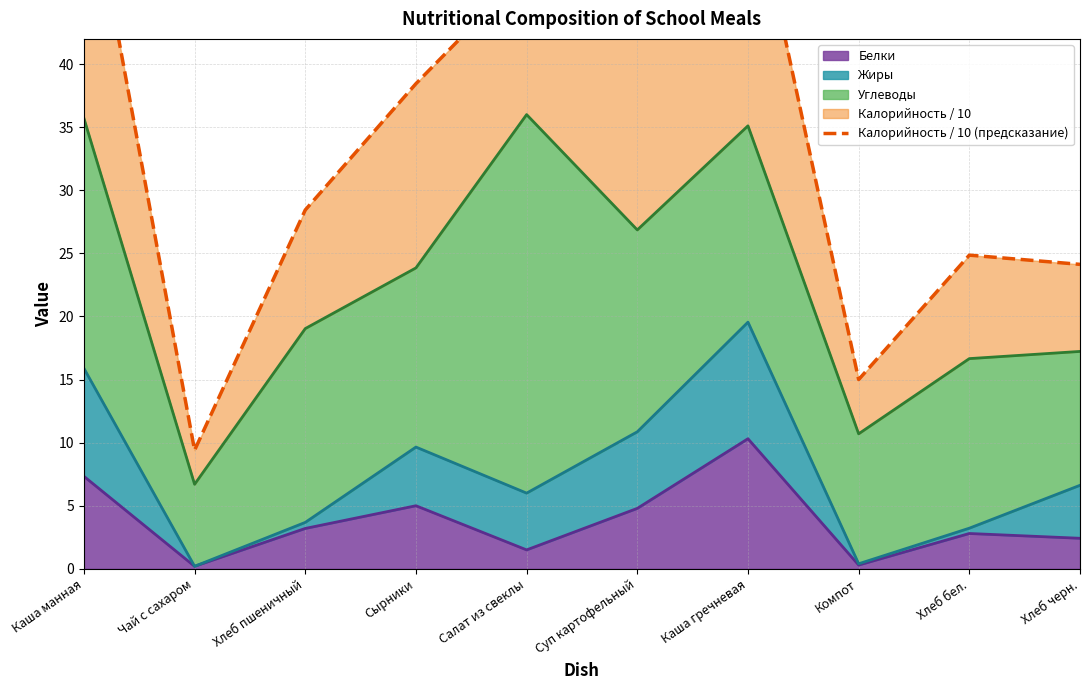

What position from the right is Хлеб бел.?

2